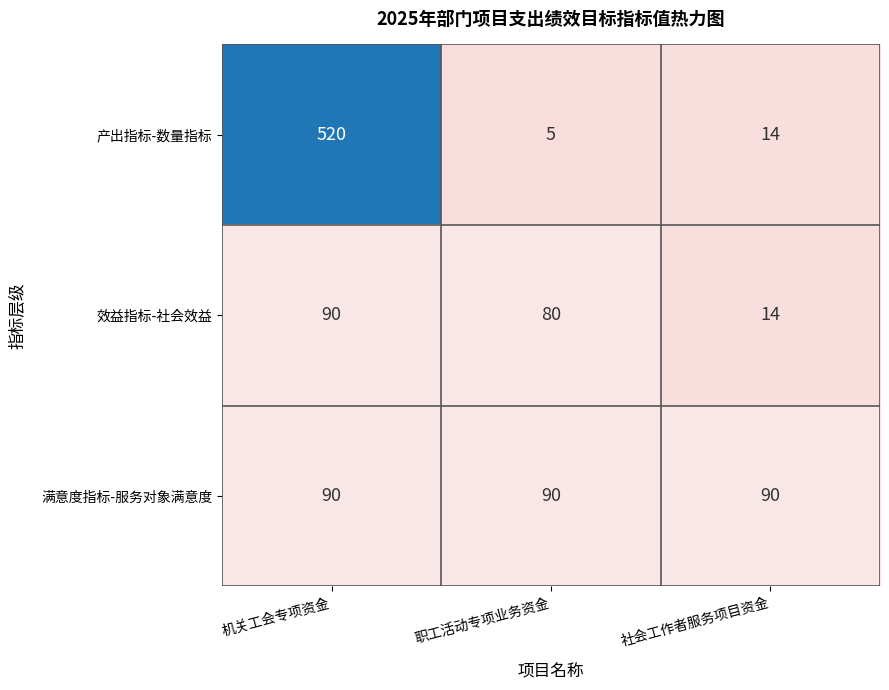

Read the 效益指标-社会效益 value at 职工活动专项业务资金.

80